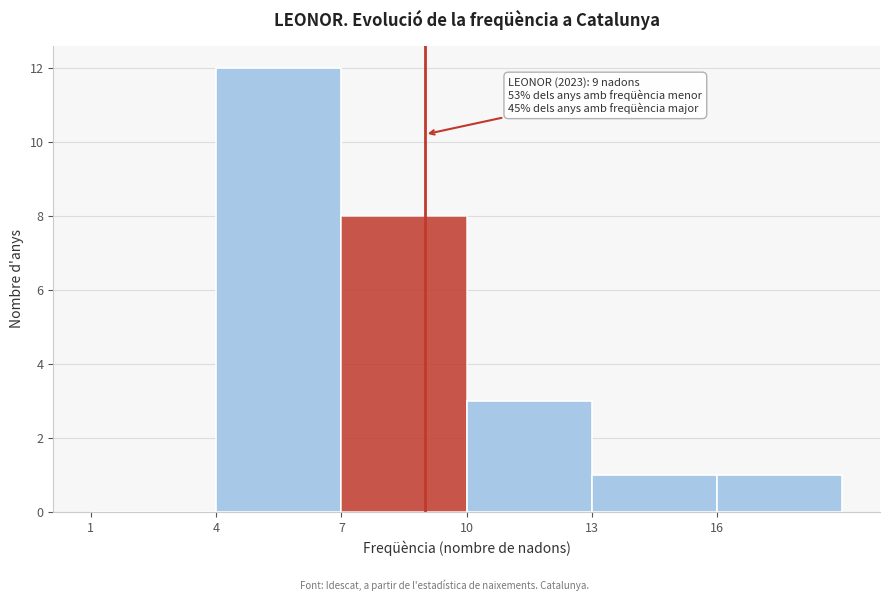

Which range on the x-axis has the tallest bar?

4 to 7